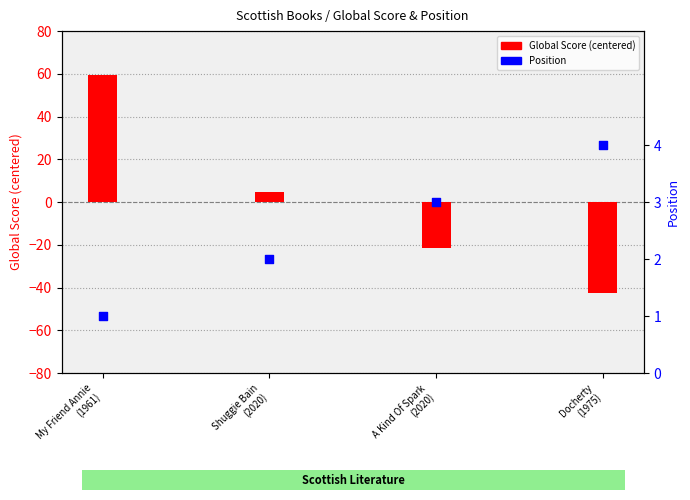

Is the value of Position at My Friend Annie
(1961) greater than the value of Global Score (centered) at A Kind Of Spark
(2020)?

Yes